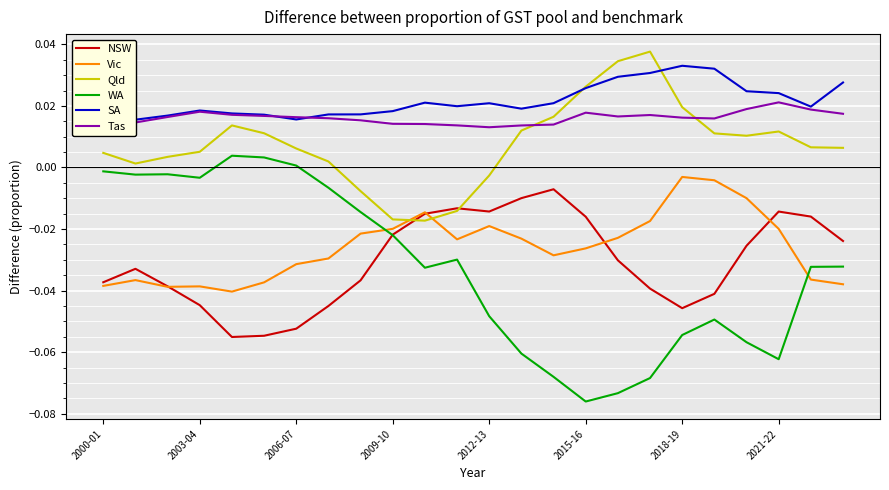

True or false: Tas and Vic cross at least once.

False